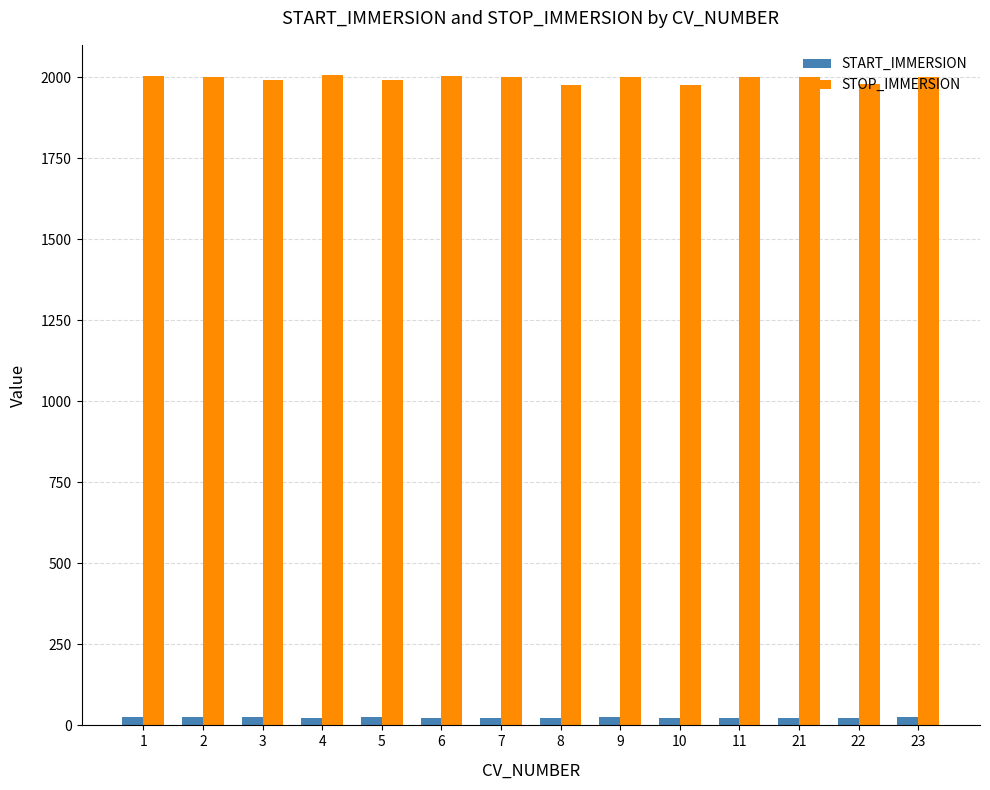

What is the highest value of the STOP_IMMERSION series?

2005.5